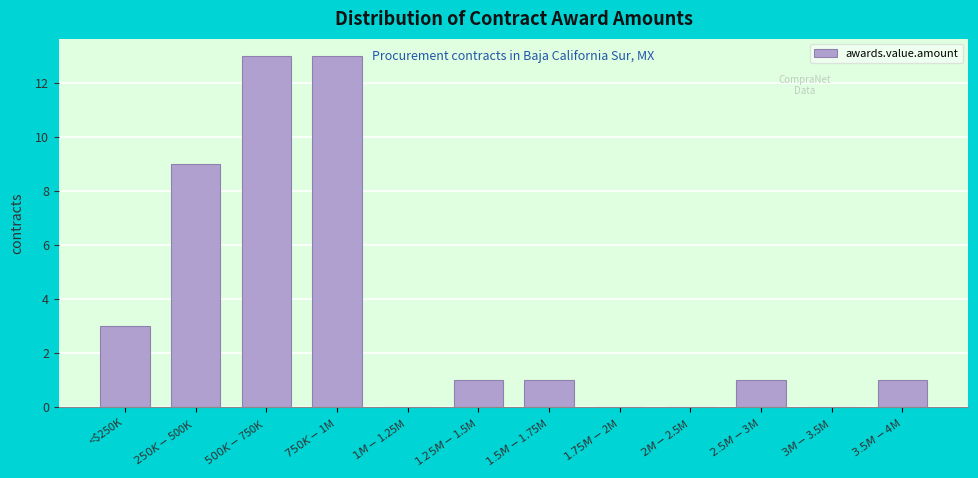

What is the sum of all values?

42